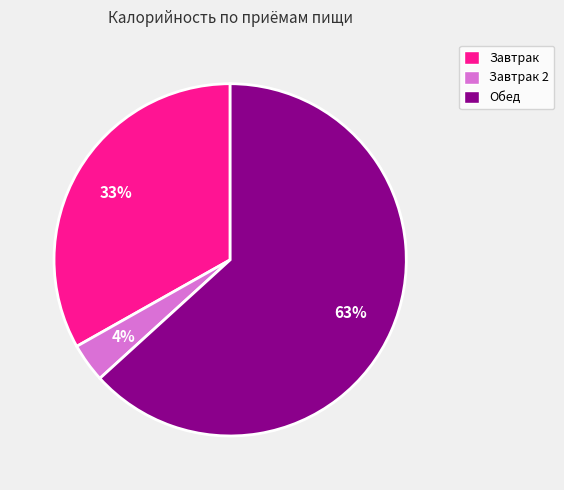

To the nearest percent, what is the combined percentage of Завтрак and Завтрак 2?

37%